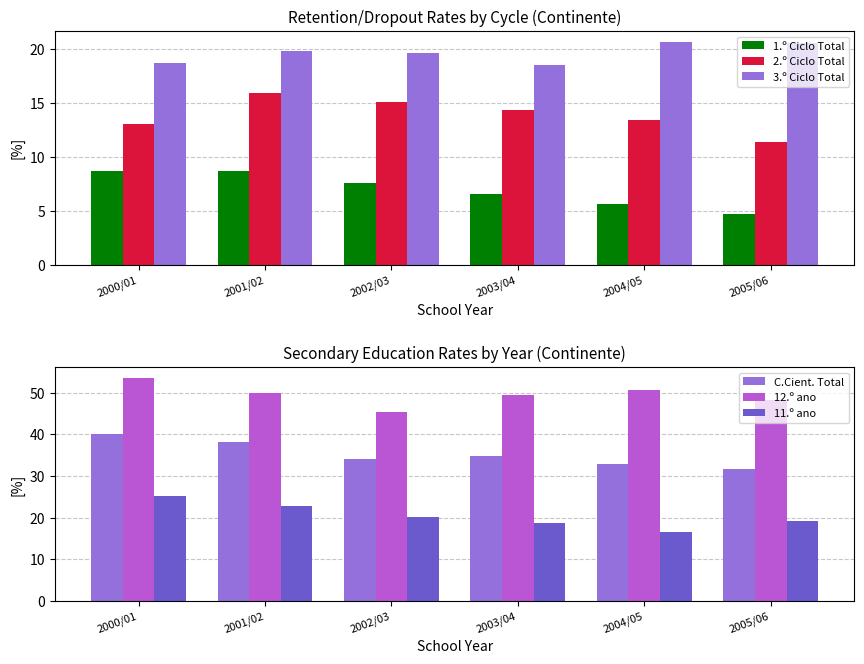

What value does the 2.º Ciclo Total series have at 2005/06?

11.4